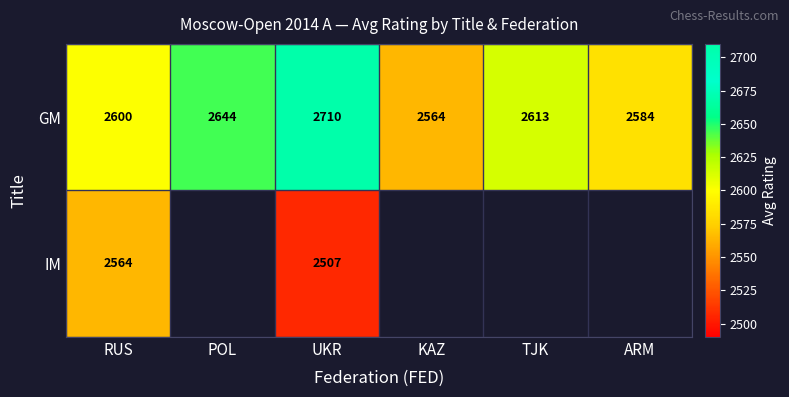

What is the approximate value of GM at RUS?

2600